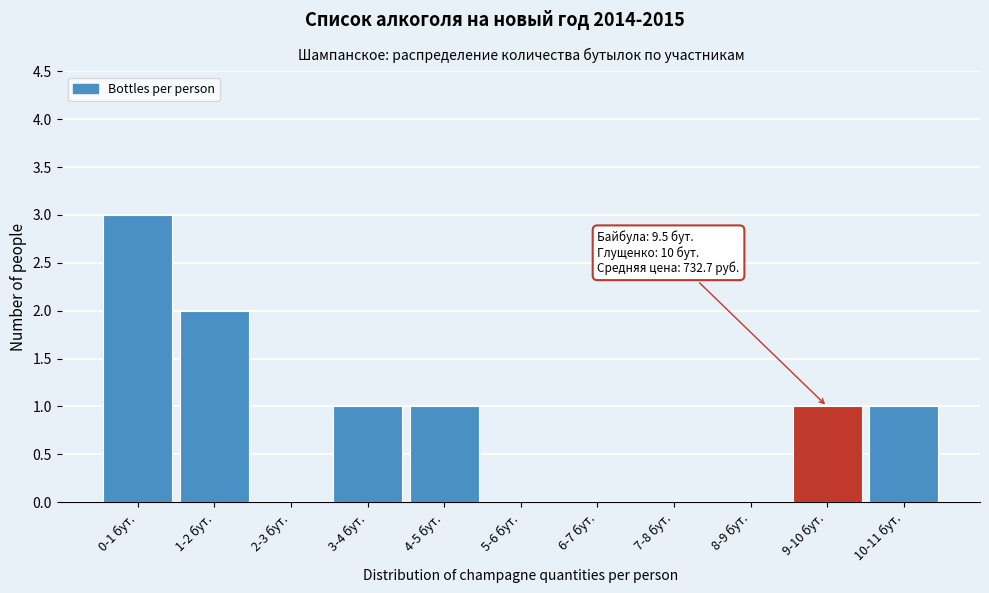

Reading left to right, extract all data points from this chart.

0-1 бут.=3	1-2 бут.=2	2-3 бут.=0	3-4 бут.=1	4-5 бут.=1	5-6 бут.=0	6-7 бут.=0	7-8 бут.=0	8-9 бут.=0	9-10 бут.=1	10-11 бут.=1